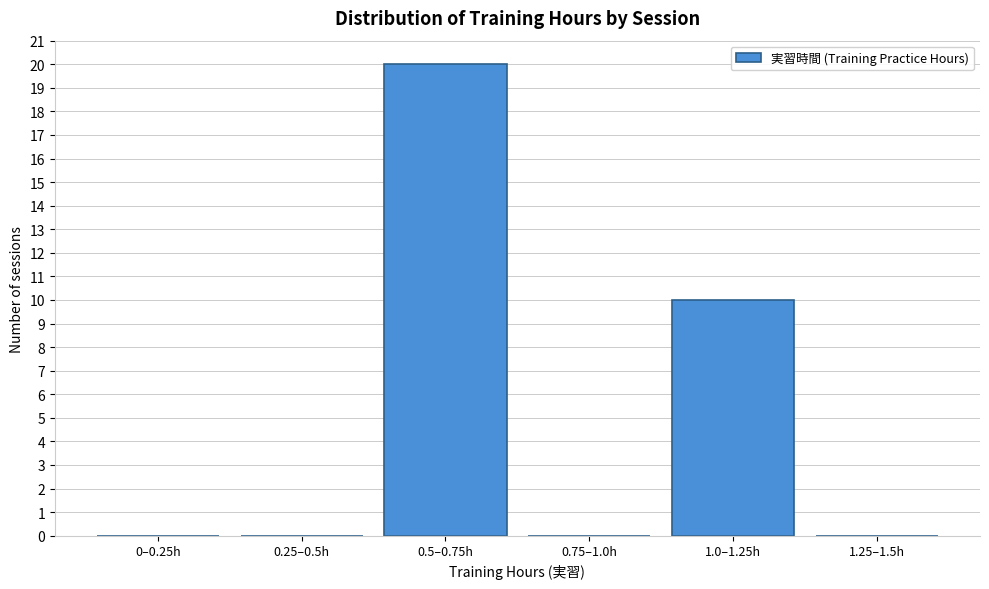

Reading left to right, transcribe all the data shown in this chart.

0–0.25h=0	0.25–0.5h=0	0.5–0.75h=20	0.75–1.0h=0	1.0–1.25h=10	1.25–1.5h=0